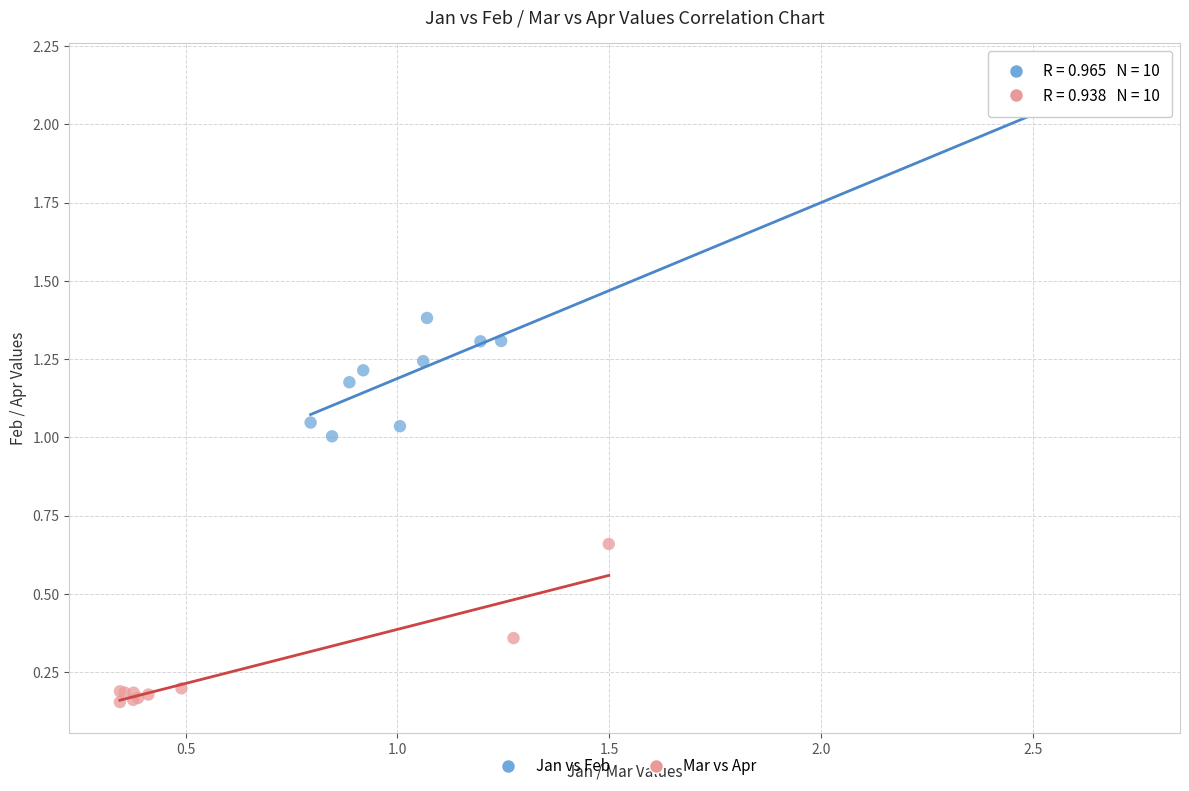

What are all the series names shown in the legend?

Jan vs Feb, Mar vs Apr